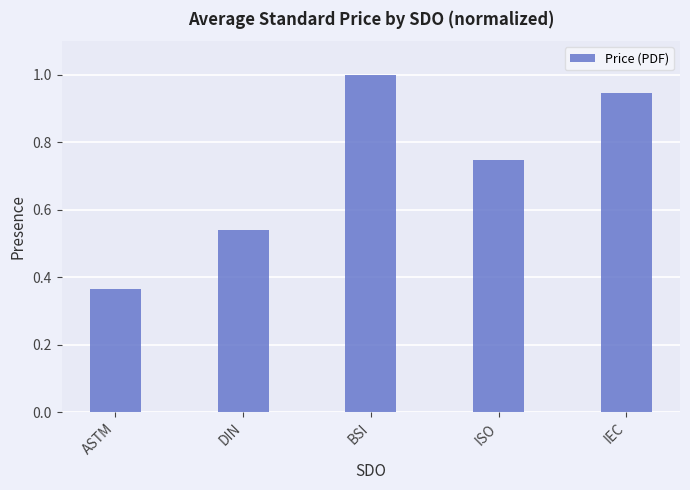

How many categories are shown in the chart?

5